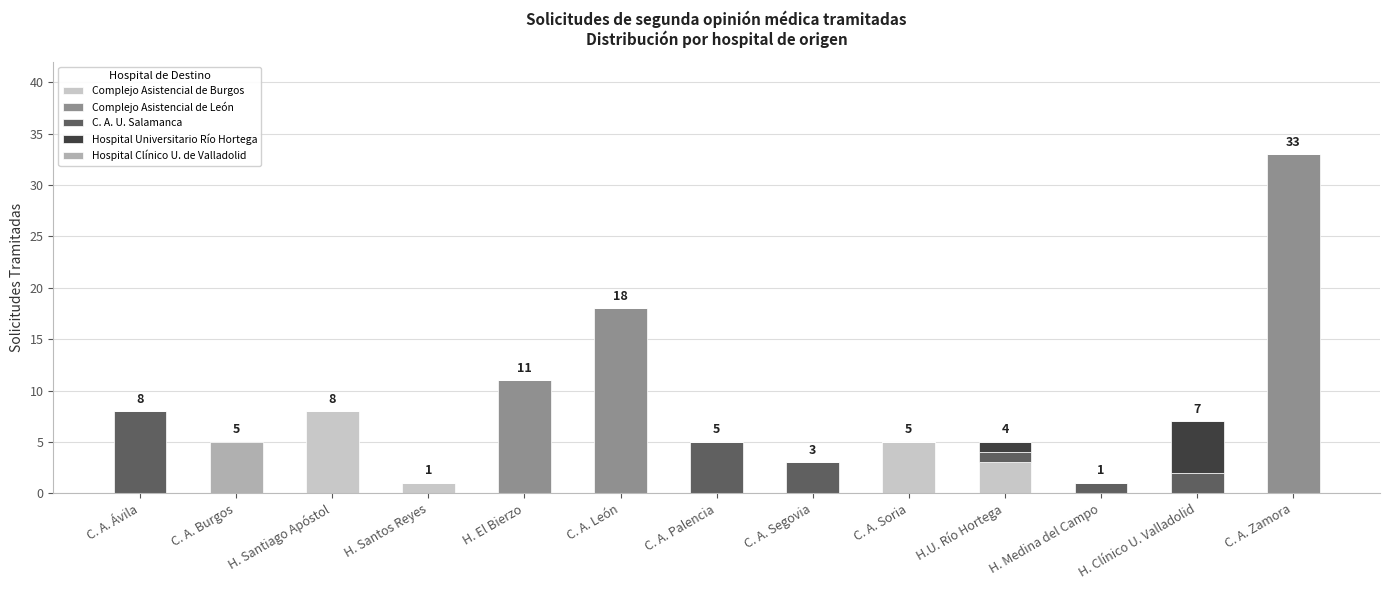

At which category is the sum across all series the highest?

C. A. Zamora